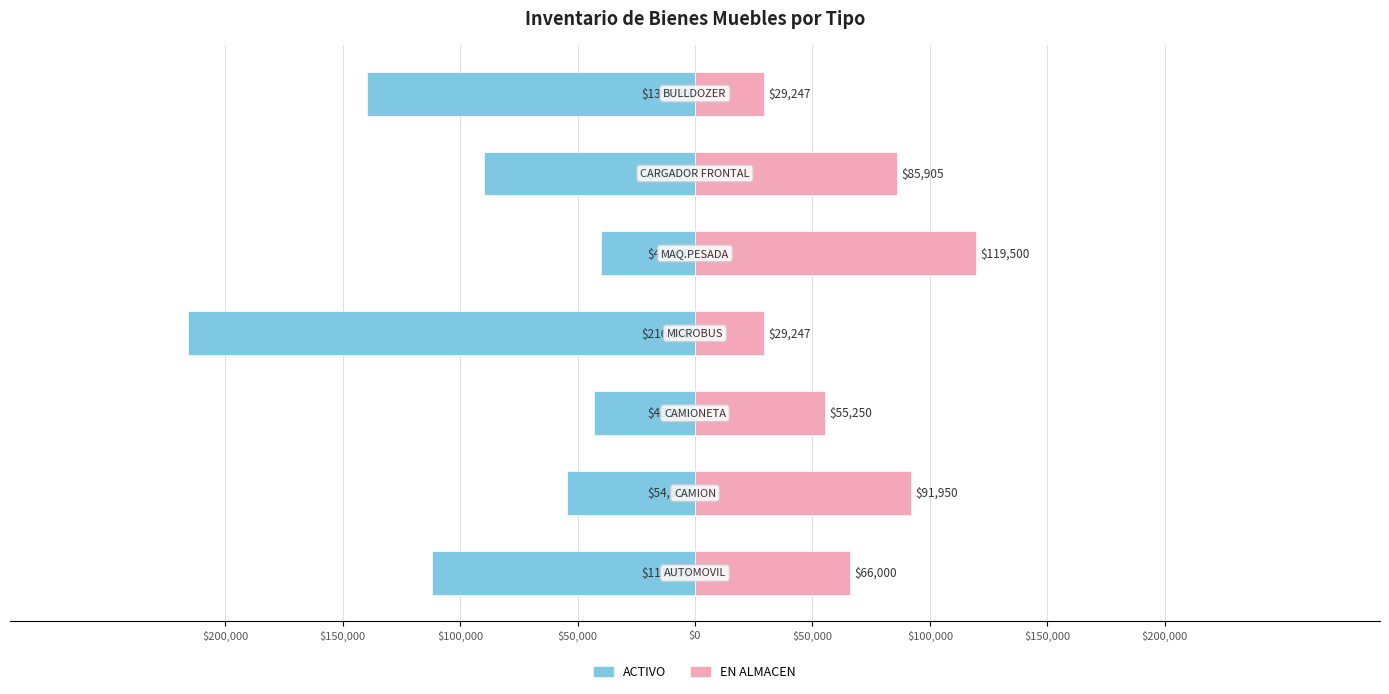

Reading left to right, what are all the values shown in this chart?

ACTIVO: -111800	-54500	-43000	-216000	-40000	-90000	-139590
EN ALMACEN: 66000	91950	55250	29247	119500	85905	29247